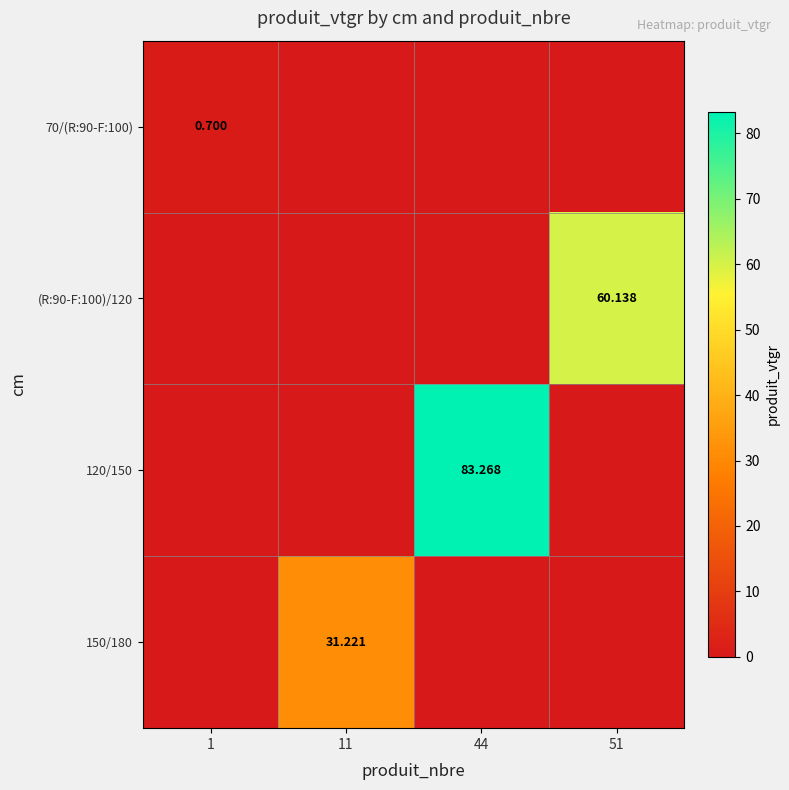

Count the 70/(R:90-F:100) values in the range 0 to 1.

4